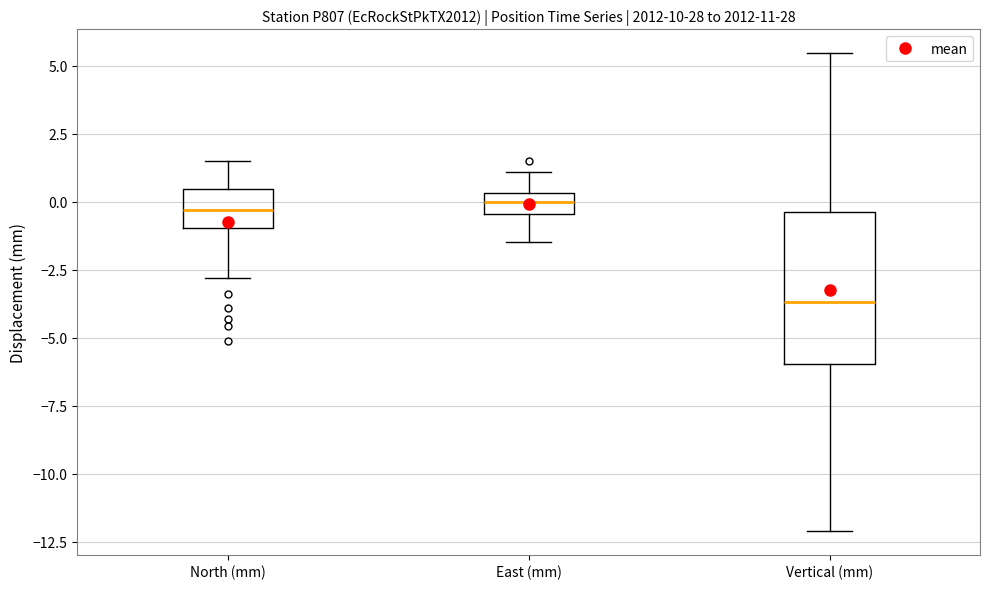

Which box has the lowest median line?

Vertical (mm)